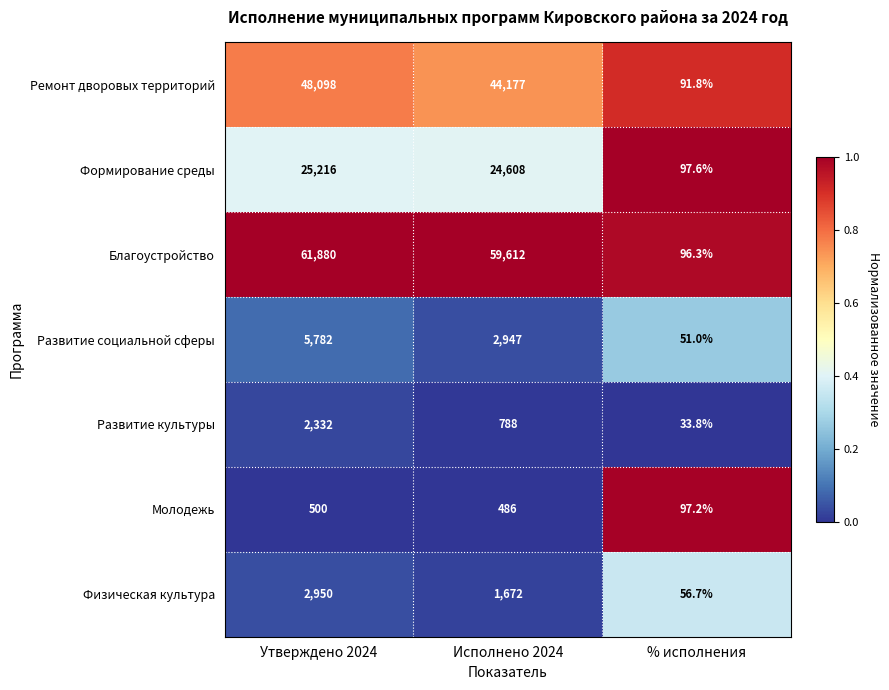

Rank the series by their maximum value, from lowest to highest.

Молодежь, Развитие культуры, Физическая культура, Развитие социальной сферы, Формирование среды, Ремонт дворовых территорий, Благоустройство